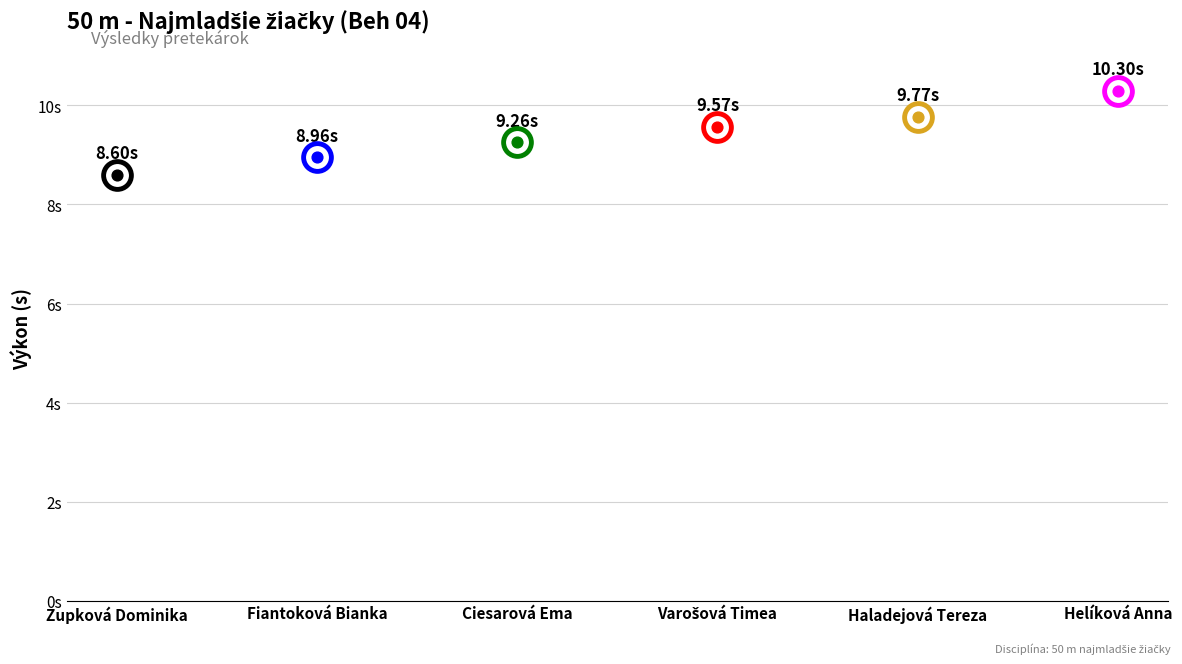

Which has a higher value, Varošová Timea or Ciesarová Ema?

Varošová Timea